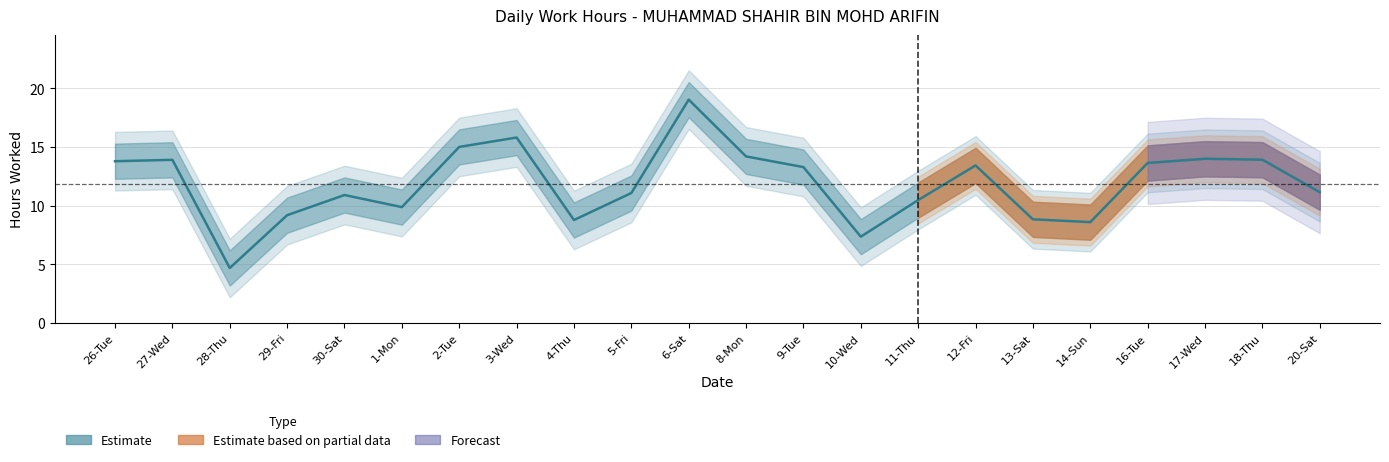

What is the difference between the values at 30-Sat and 14-Sun?

2.3